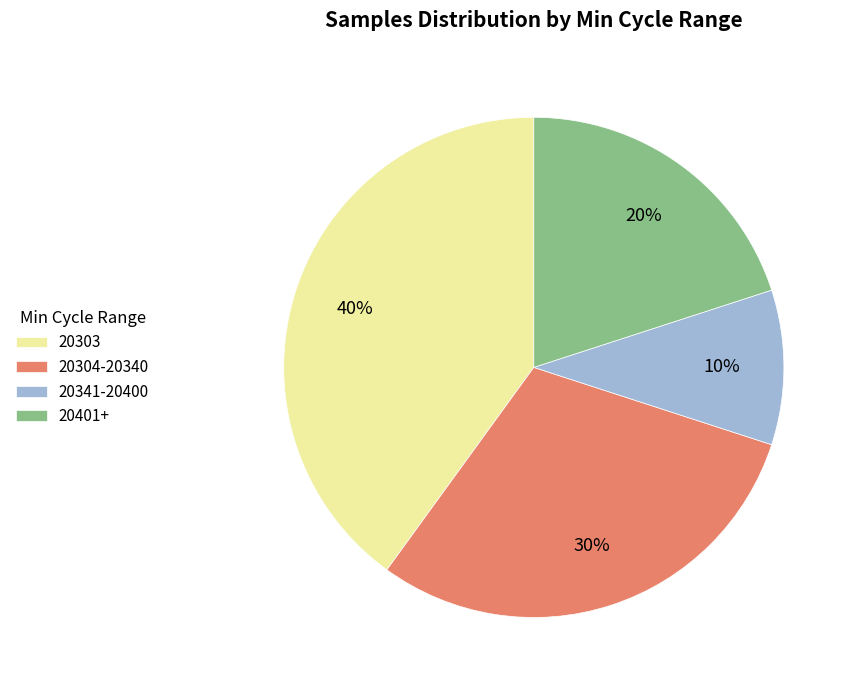

True or false: 20341-20400 accounts for 10% of the total.

True